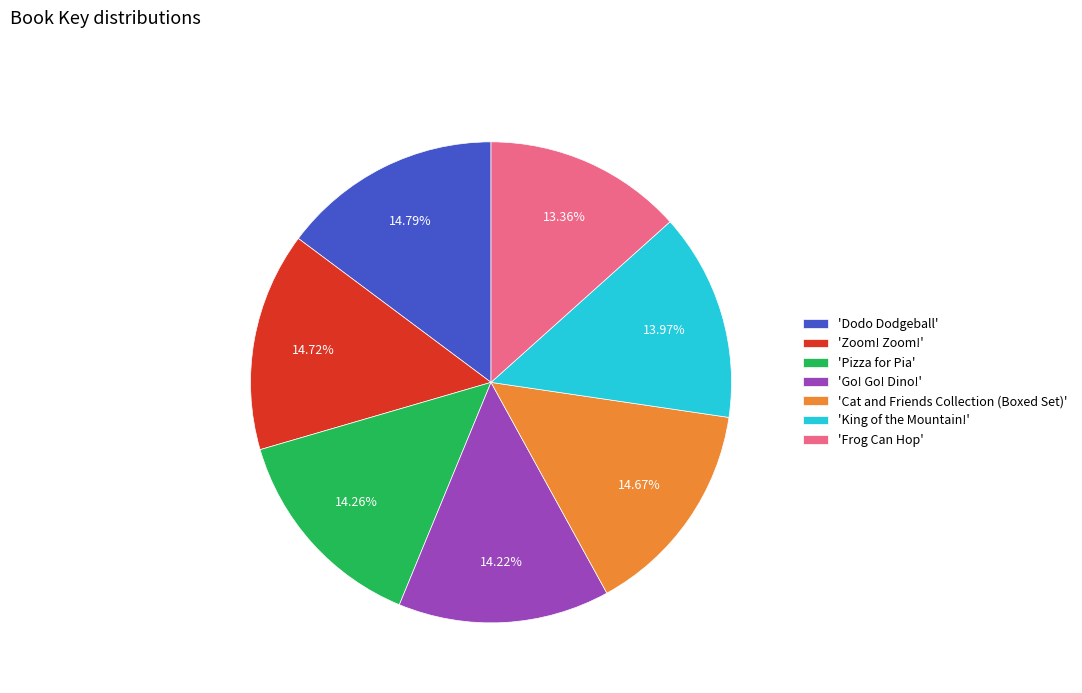

Is there a majority slice in this chart?

No